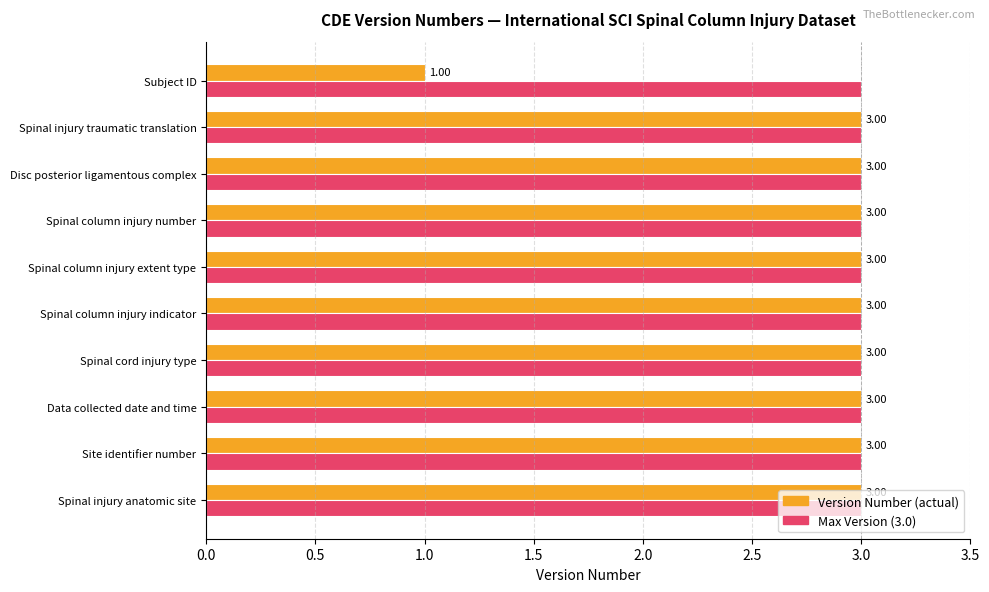

What is the total value across all series at Disc posterior ligamentous complex?

6